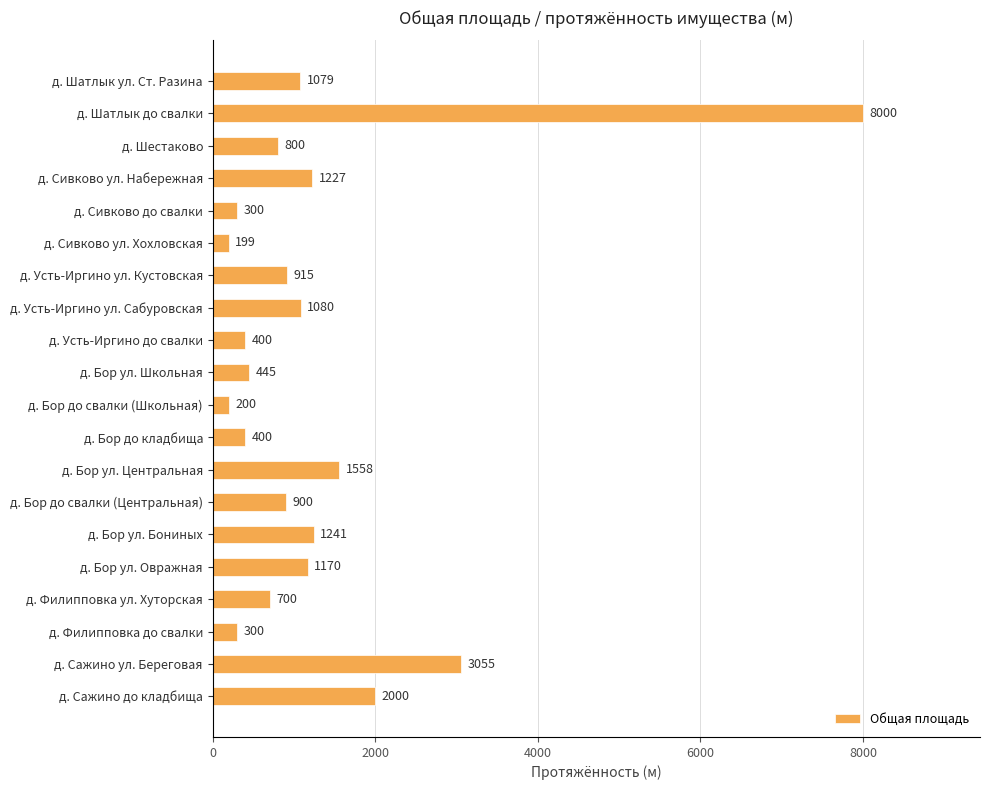

What is the difference between the maximum and minimum values?

7801